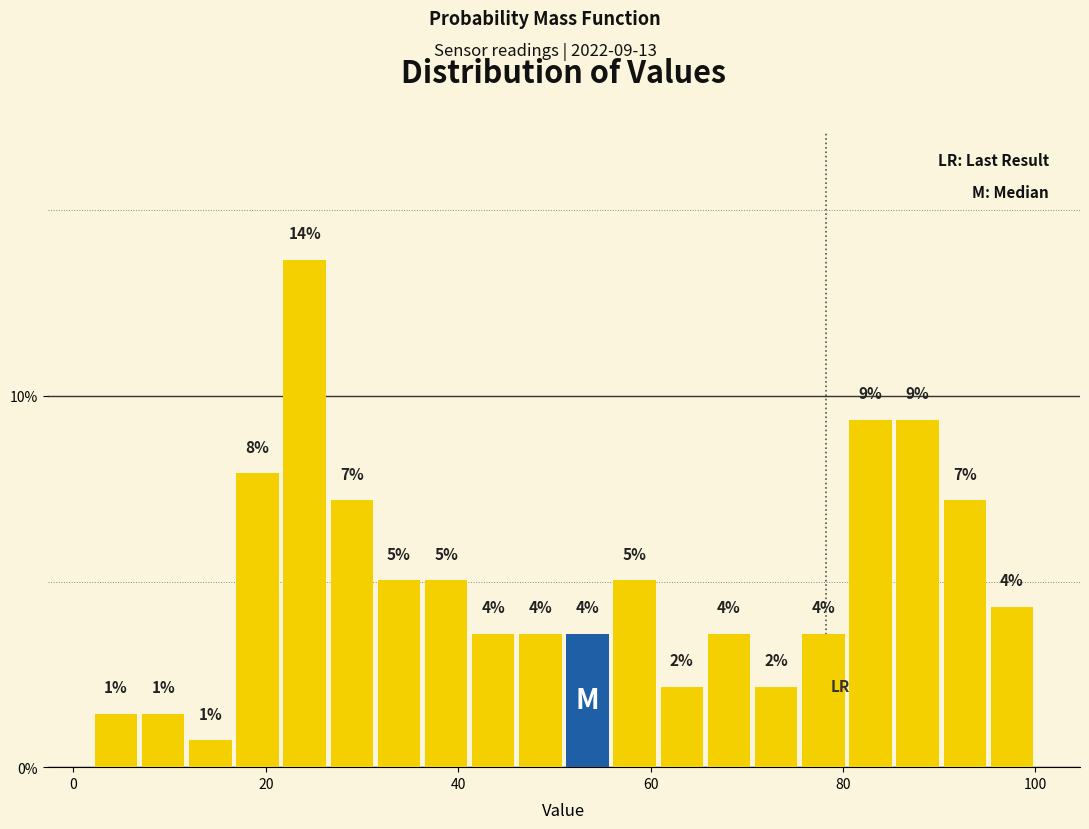

Read against the x-axis, roughly where is the centre of the tallest bar?

24